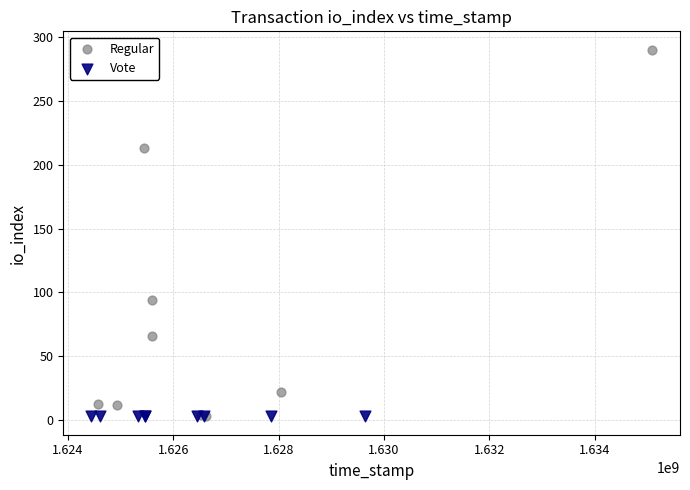

Which series contains the highest Y value?

Regular